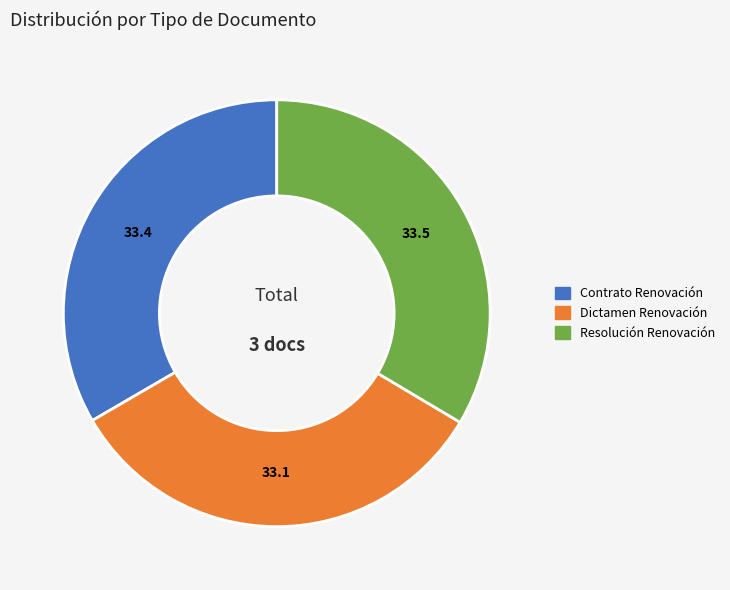

Does Resolución Renovación account for over 50% of the chart?

No